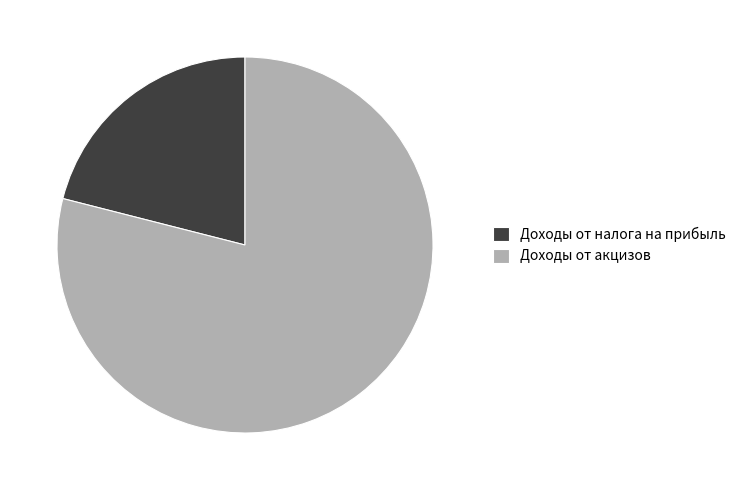

How many segments does this pie chart have?

2